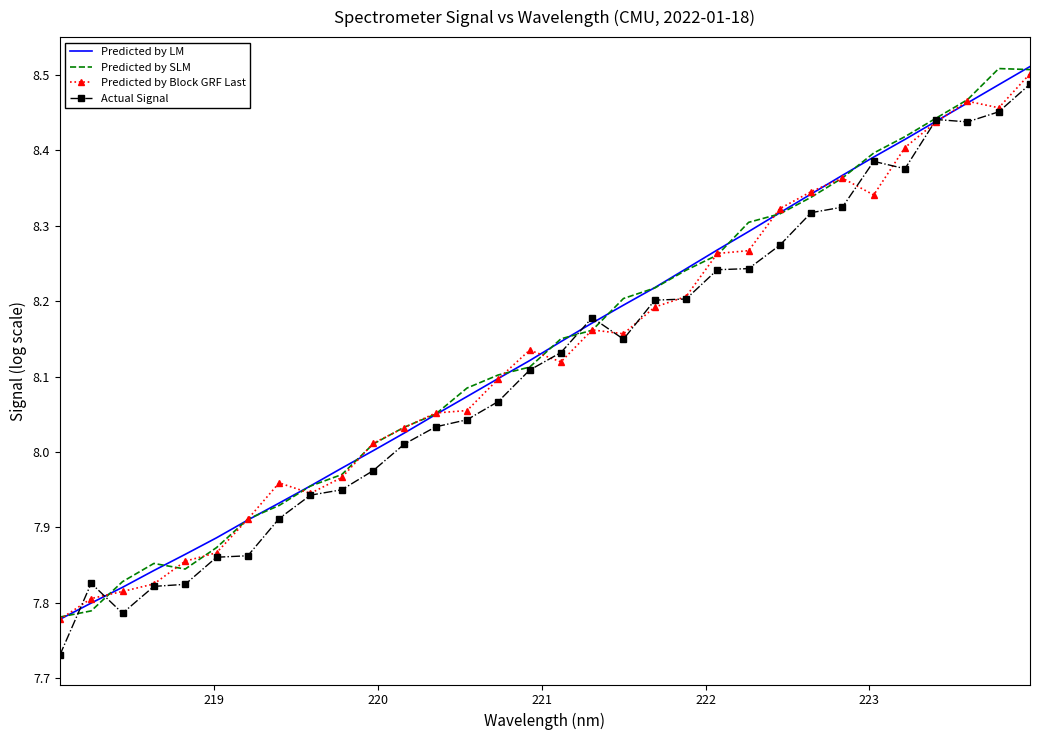

What are all the series names shown in the legend?

Predicted by LM, Predicted by SLM, Predicted by Block GRF Last, Actual Signal